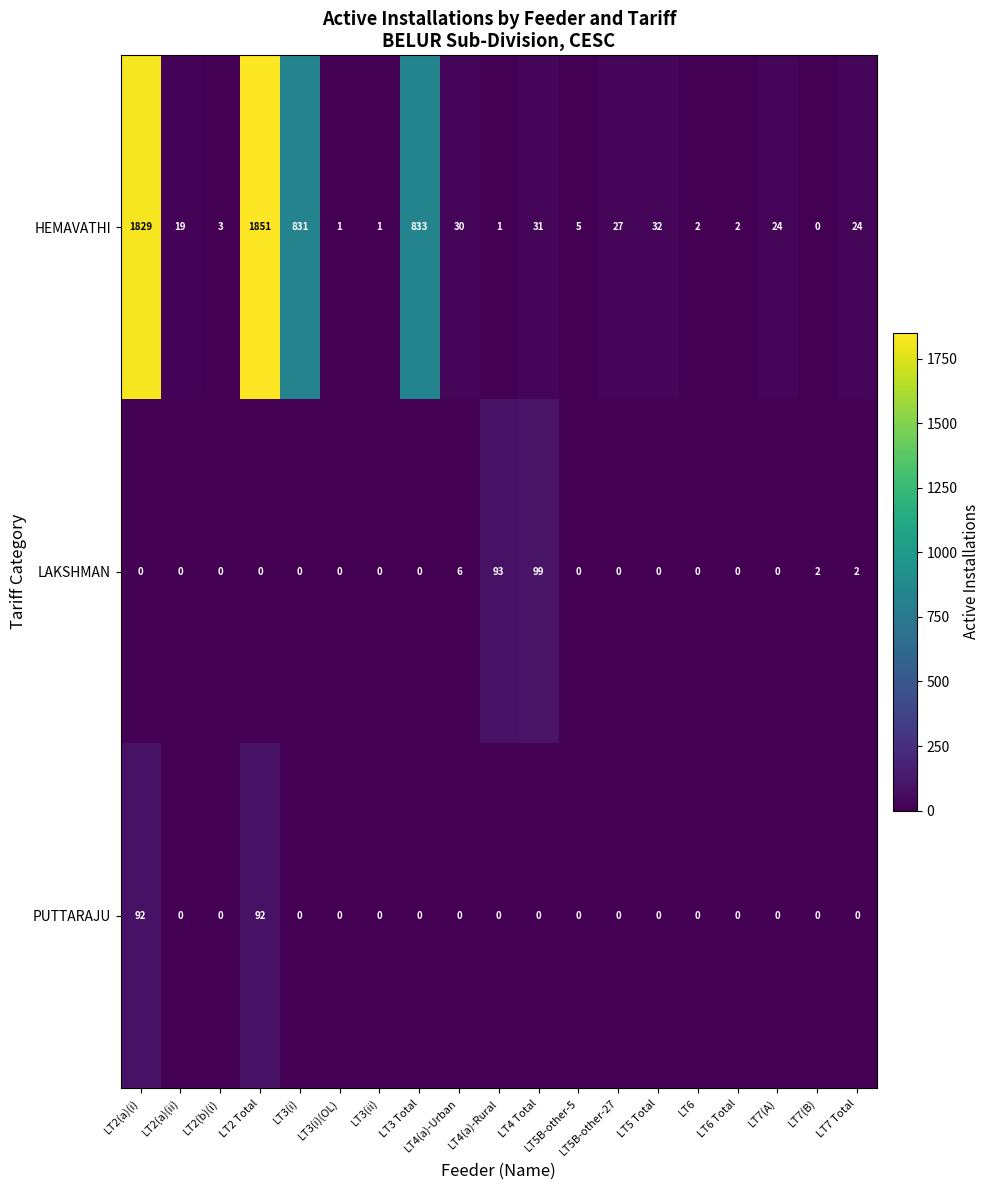

Which series has the largest total across all categories?

HEMAVATHI